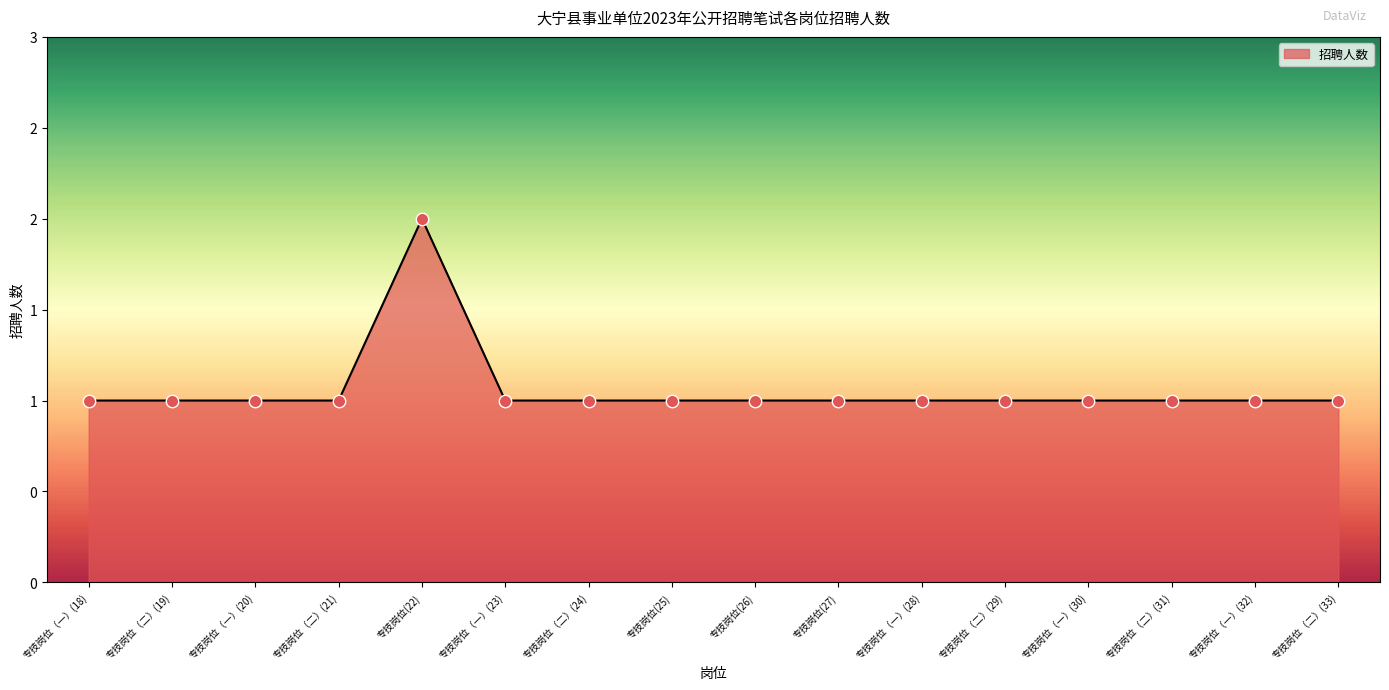

Is this an area chart (filled region under the line)?

Yes